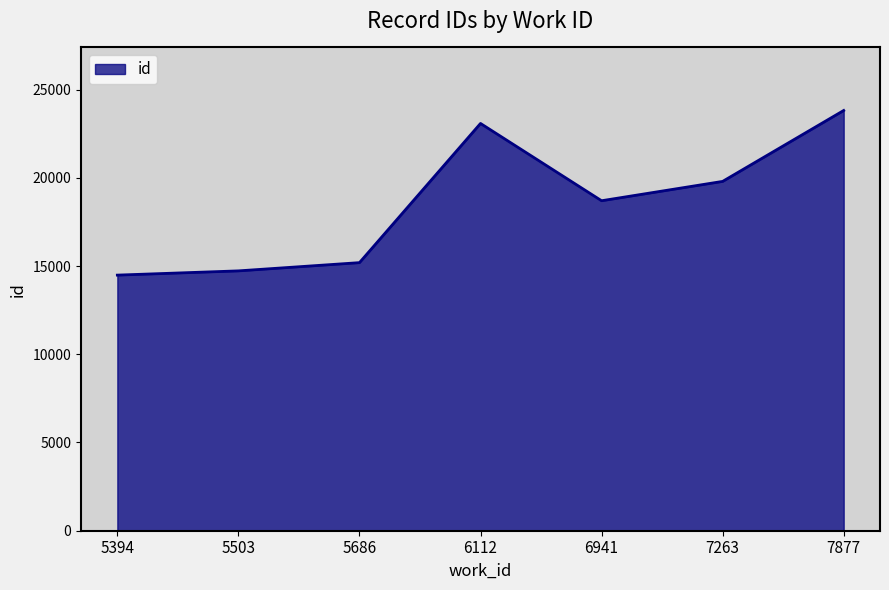

True or false: the data has more than 2 interior local peaks.

False